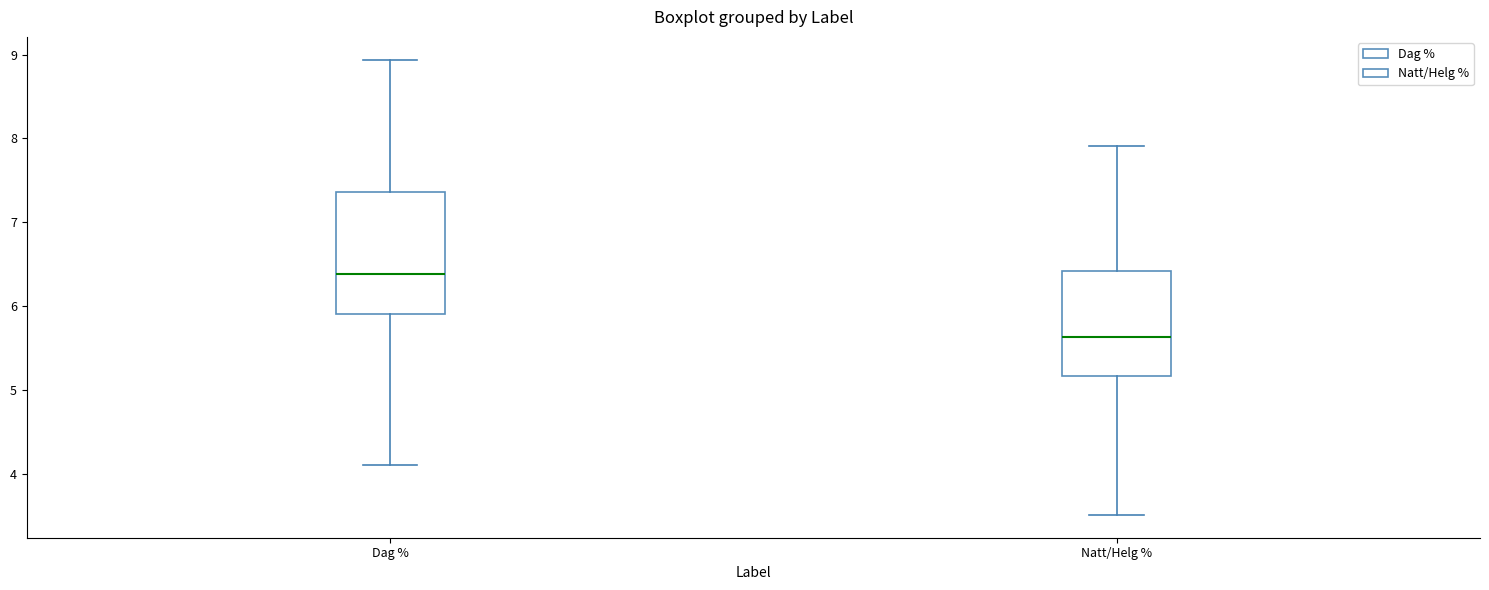

Reading left to right, read every box against the y-axis: the position of its median line, the range the box covers, and the ends of its whiskers. The values are not printed on the chart, so give them approximately, as read against the axis.

Dag %: median 6.4, box 5.9 to 7.4, whiskers 4.1 to 8.9
Natt/Helg %: median 5.6, box 5.2 to 6.4, whiskers 3.5 to 7.9